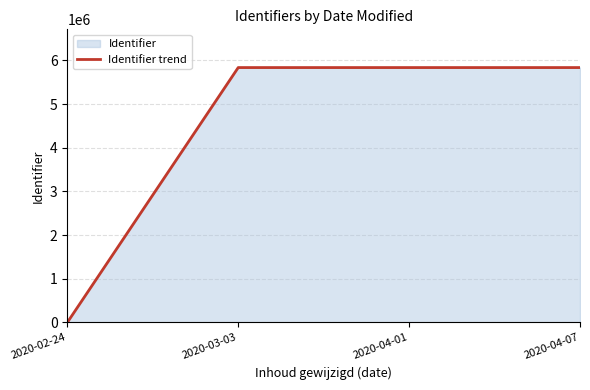

Which category has the lowest value across all series?

2020-02-24